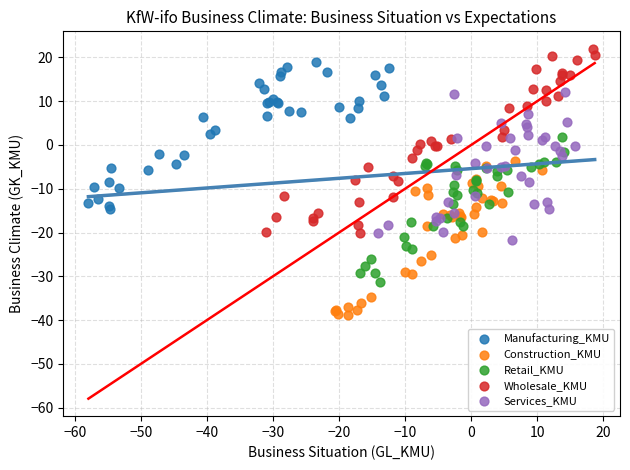

Which series has the largest Y range (max minus min)?

Wholesale_KMU